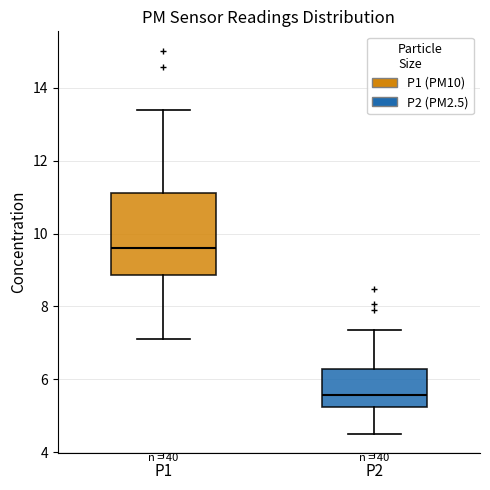

Comparing the boxes themselves (not the whiskers), which one is the tallest?

P1